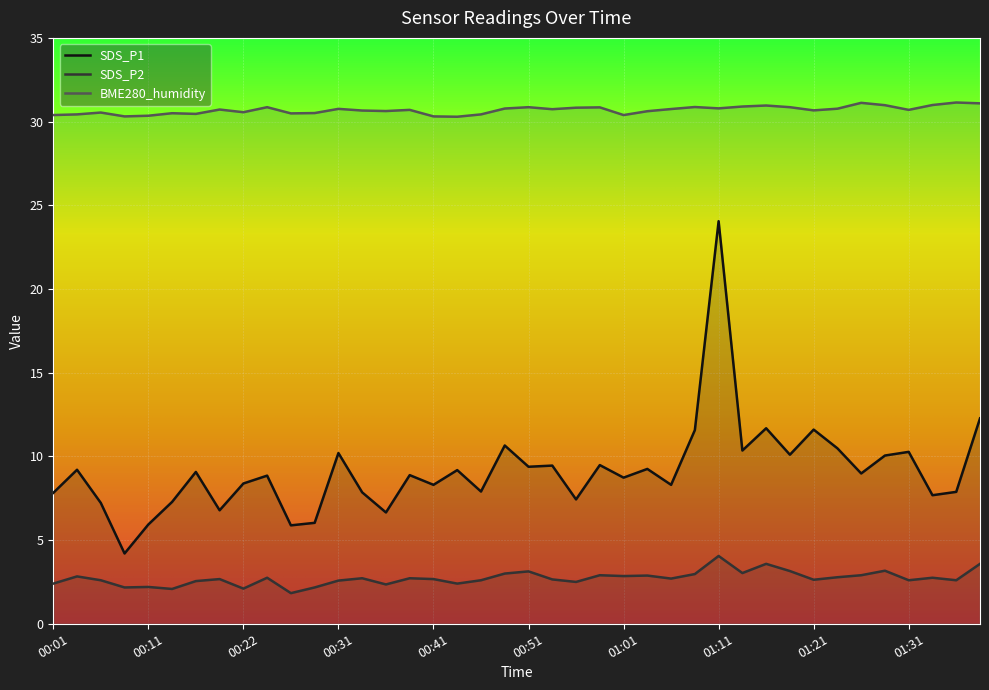

True or false: BME280_humidity has a value of 16.8 at 01:21.

False